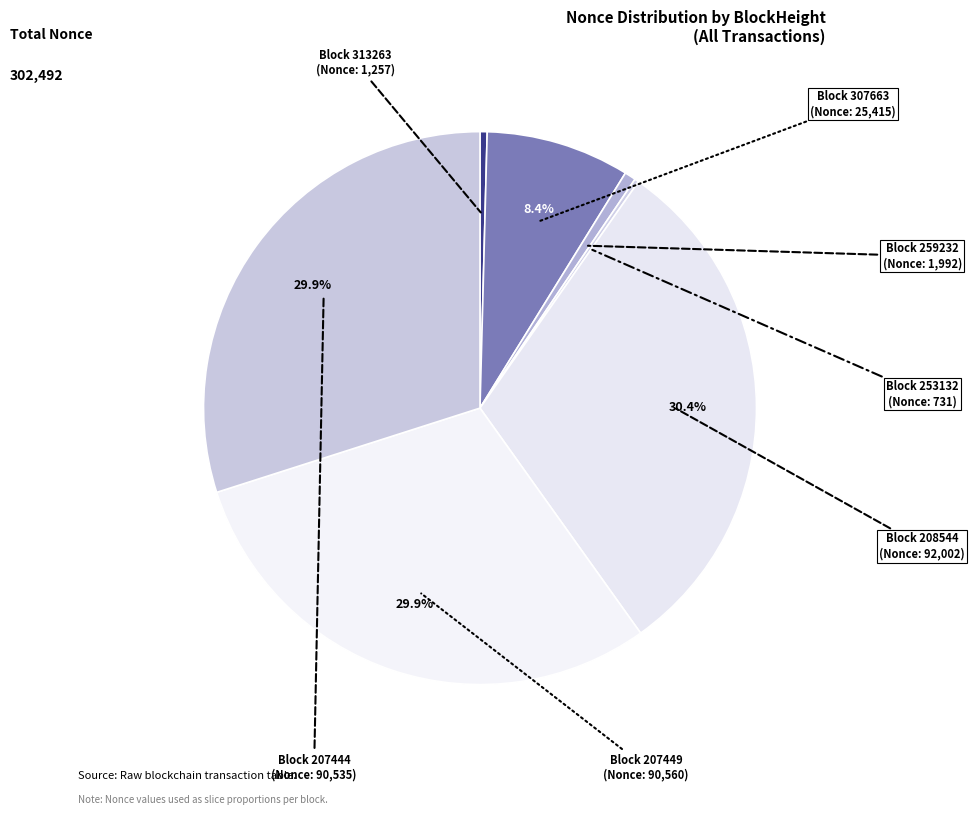

Count the number of slices in the pie.

7